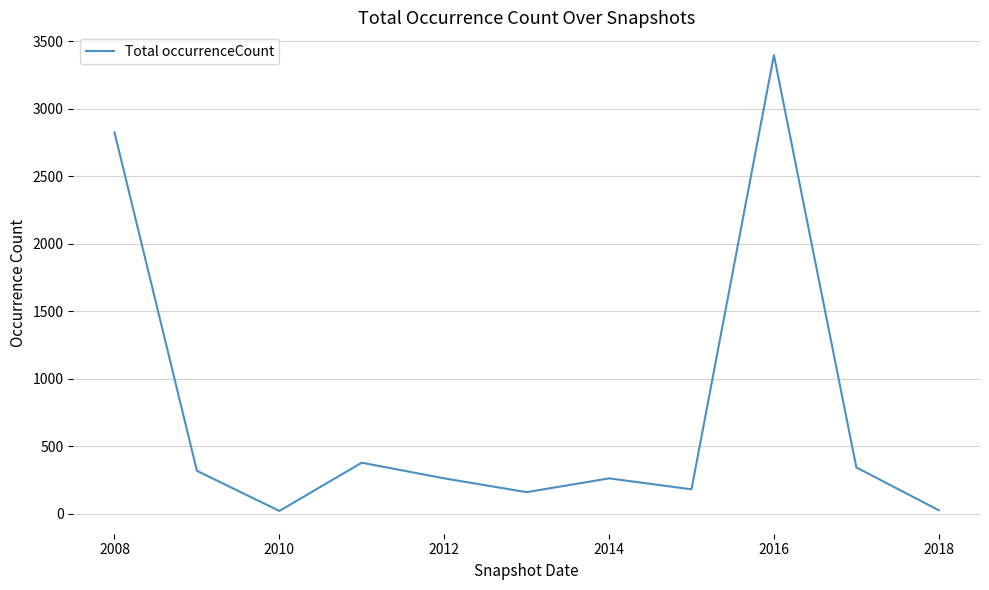

What is the greatest value displayed?

3396